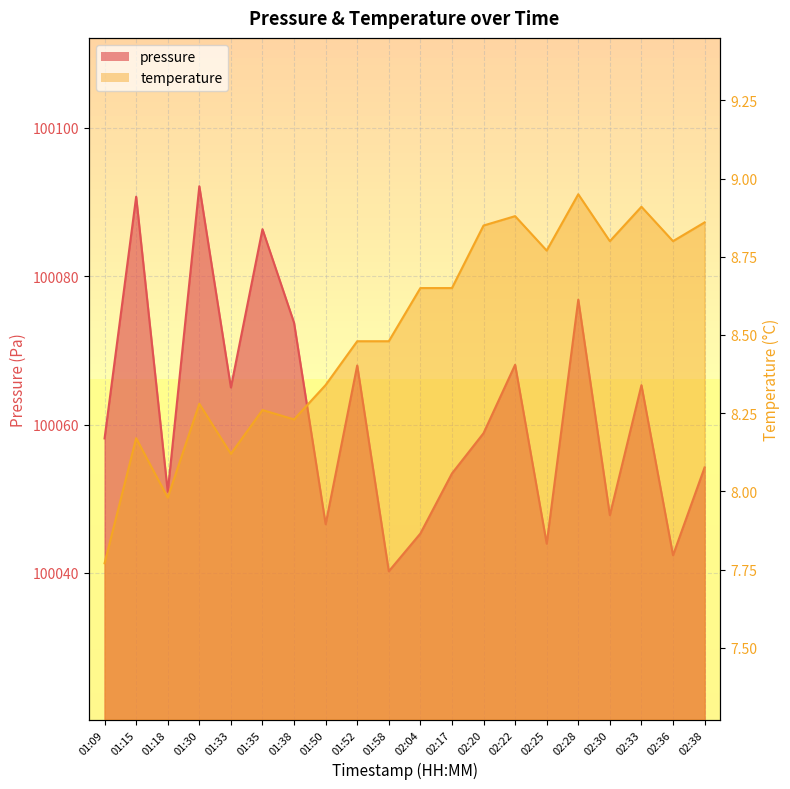

What is the sum of all pressure values?

2001227.8